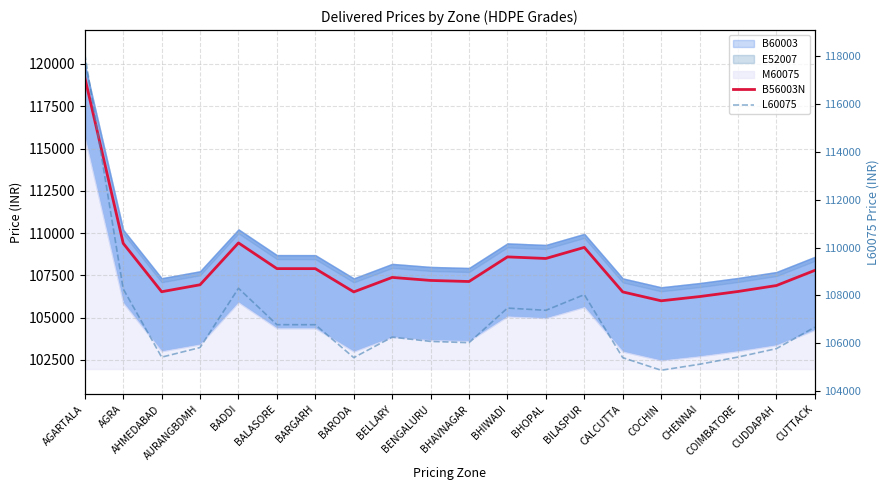

At which label is B56003N closest to 112599?

BADDI